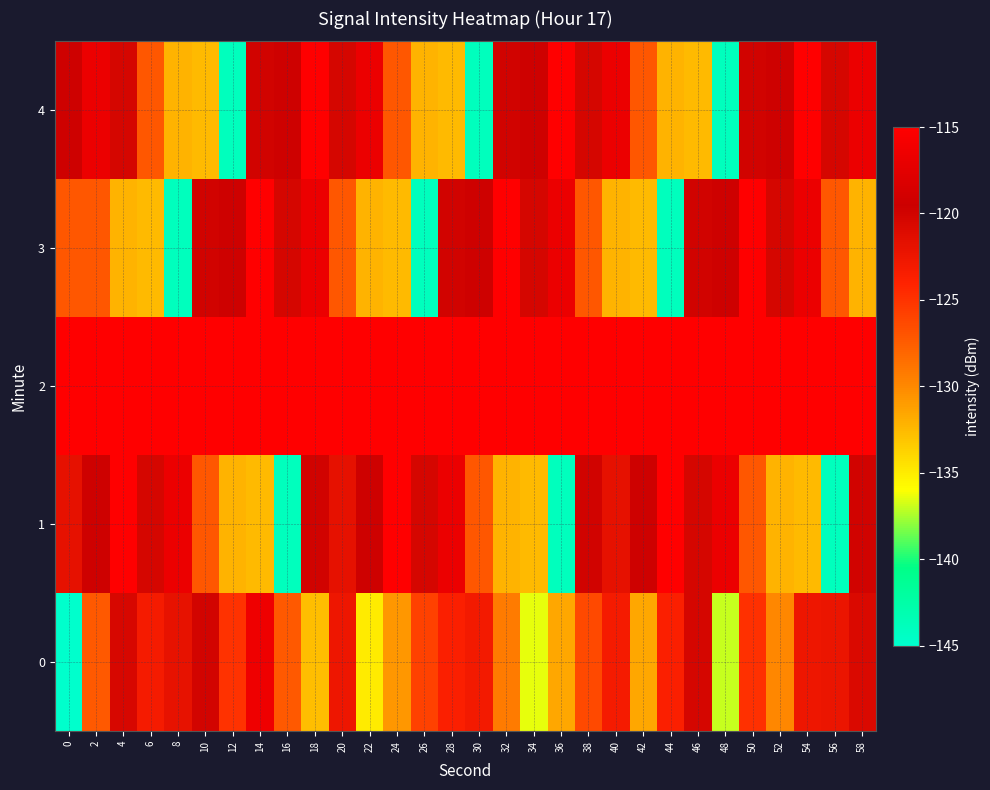

Between 28 and 44, which is larger?

28